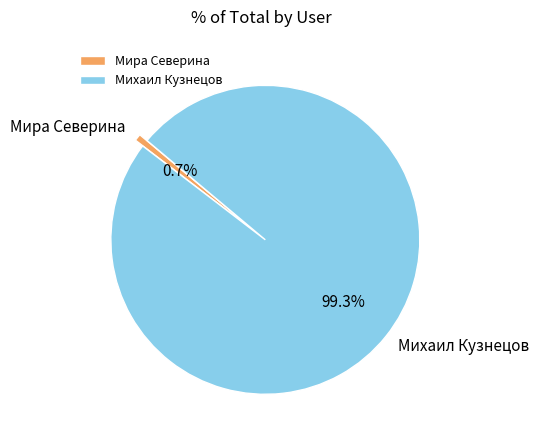

Which slice is the largest?

Михаил Кузнецов